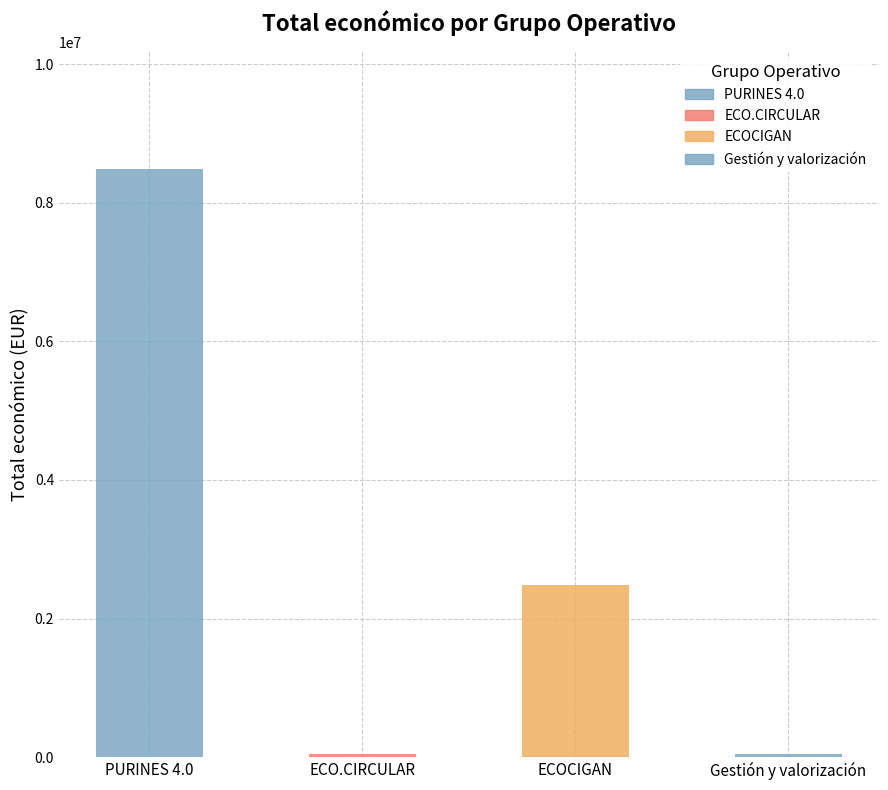

Is it true that the value at Gestión y valorización is 12448?

False